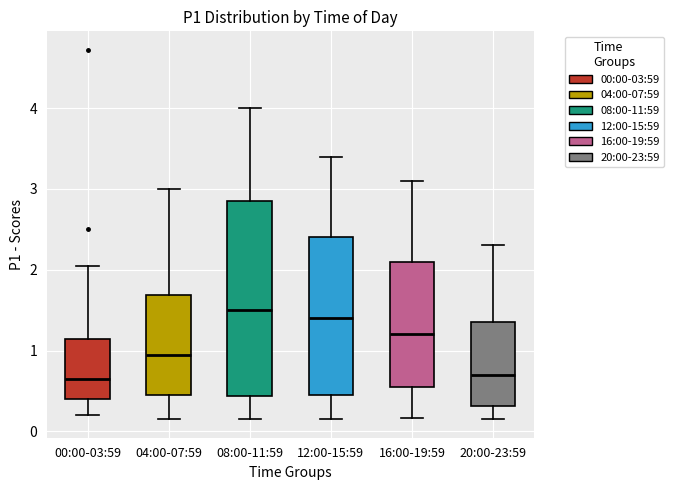

Reading left to right, transcribe this box plot: for each box, give where its median line is, the range the box spans, and where its two whiskers end, as read against the y-axis. The values are not printed on the chart, so give them approximately, as read against the axis.

00:00-03:59: median 0.7, box 0.4 to 1.1, whiskers 0.2 to 2.1
04:00-07:59: median 1.0, box 0.5 to 1.7, whiskers 0.2 to 3.0
08:00-11:59: median 1.5, box 0.4 to 2.9, whiskers 0.2 to 4.0
12:00-15:59: median 1.4, box 0.5 to 2.4, whiskers 0.2 to 3.4
16:00-19:59: median 1.2, box 0.6 to 2.1, whiskers 0.2 to 3.1
20:00-23:59: median 0.7, box 0.3 to 1.4, whiskers 0.2 to 2.3